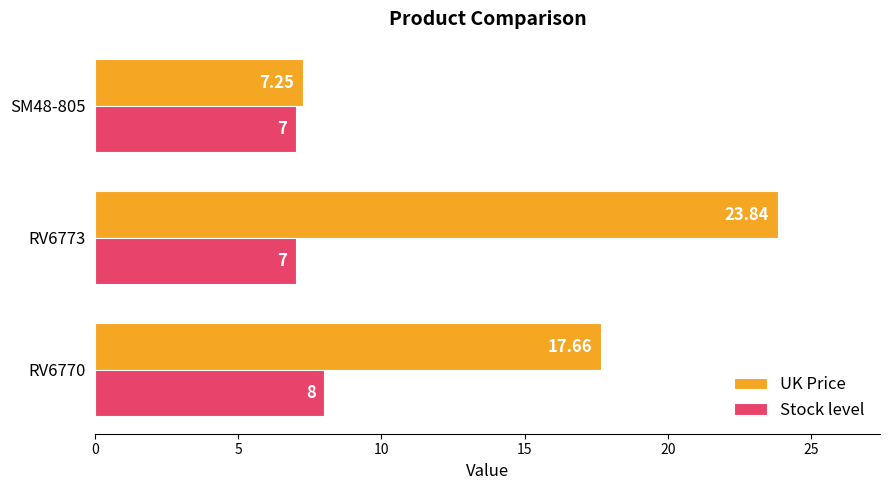

What are all the series names shown in the legend?

UK Price, Stock level